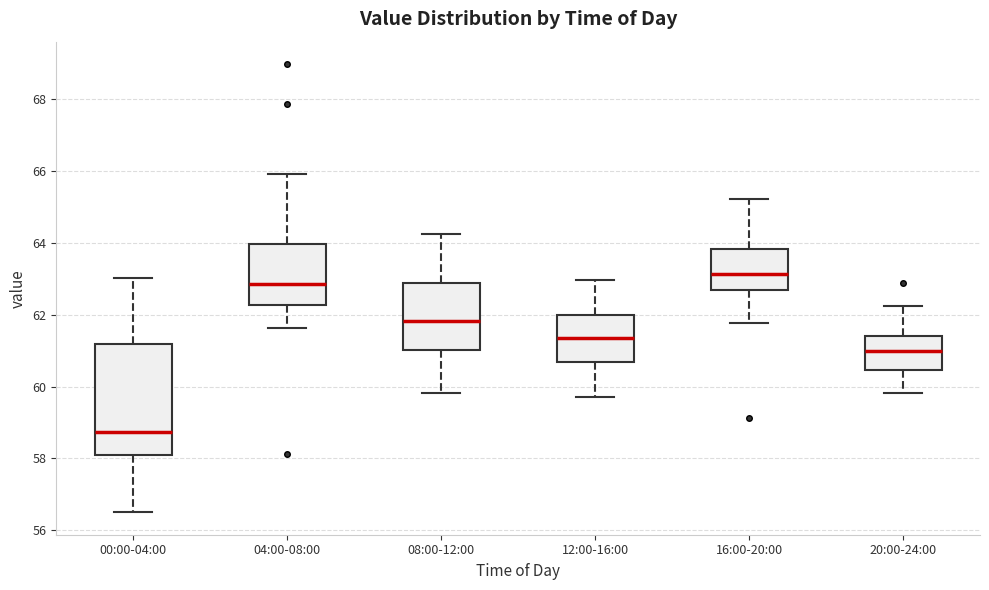

Which box's median line is the highest?

16:00-20:00